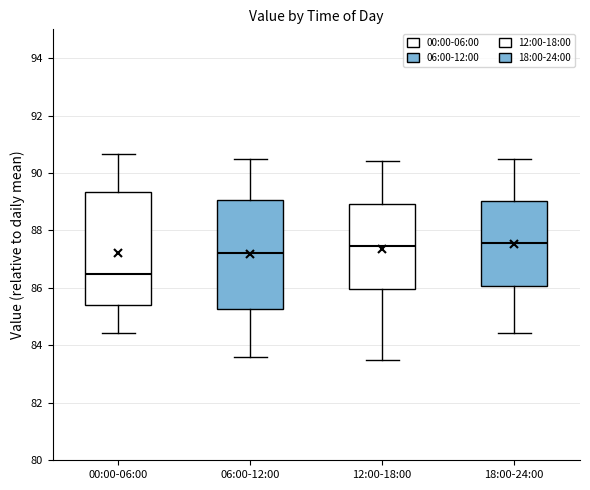

Reading left to right, read every box against the y-axis: the position of its median line, the range the box covers, and the ends of its whiskers. The values are not printed on the chart, so give them approximately, as read against the axis.

00:00-06:00: median 86.4, box 85.4 to 89.4, whiskers 84.4 to 90.6
06:00-12:00: median 87.2, box 85.2 to 89.0, whiskers 83.6 to 90.6
12:00-18:00: median 87.4, box 86.0 to 89.0, whiskers 83.6 to 90.4
18:00-24:00: median 87.6, box 86.0 to 89.0, whiskers 84.4 to 90.6